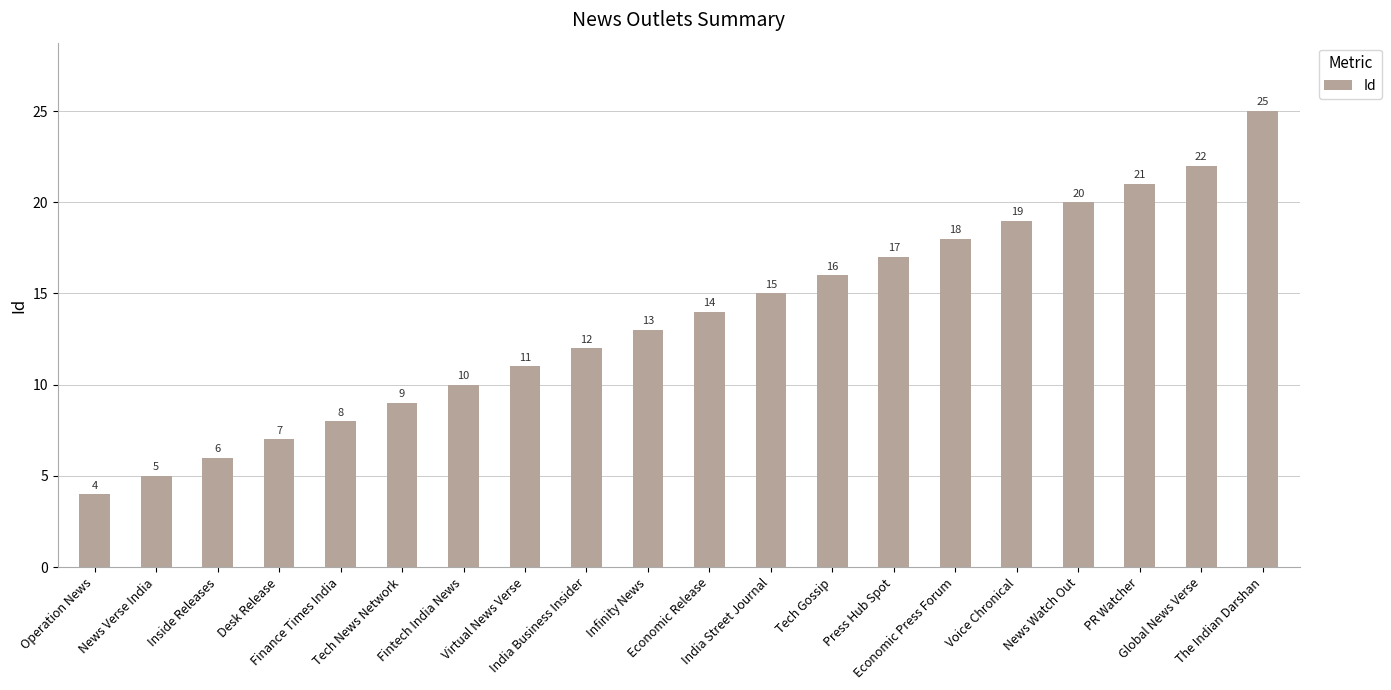

What is the label of the 14th bar from the left?

Press Hub Spot